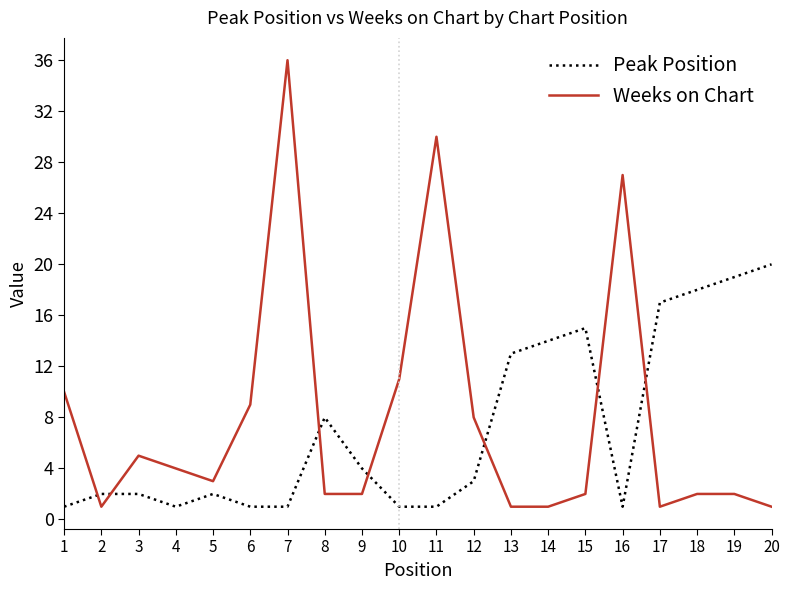

Reading right to left, what are all the values shown in this chart?

Peak Position: 20	19	18	17	1	15	14	13	3	1	1	4	8	1	1	2	1	2	2	1
Weeks on Chart: 1	2	2	1	27	2	1	1	8	30	11	2	2	36	9	3	4	5	1	10